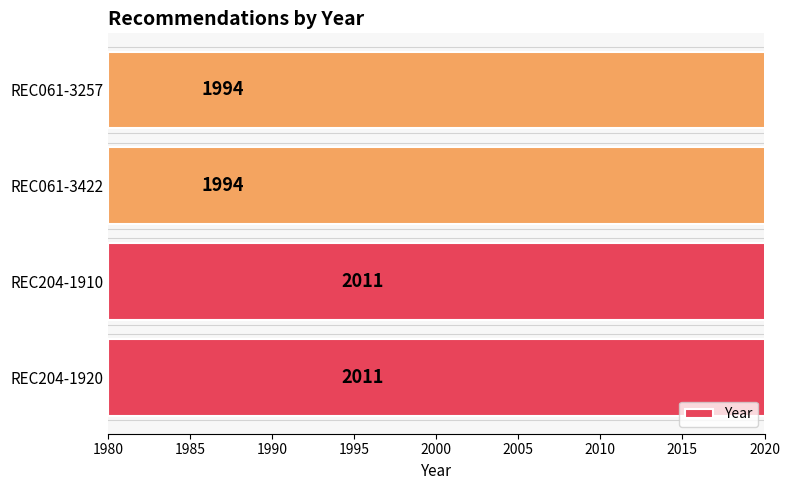

Which has a higher value, 1985 or 1990?

1985